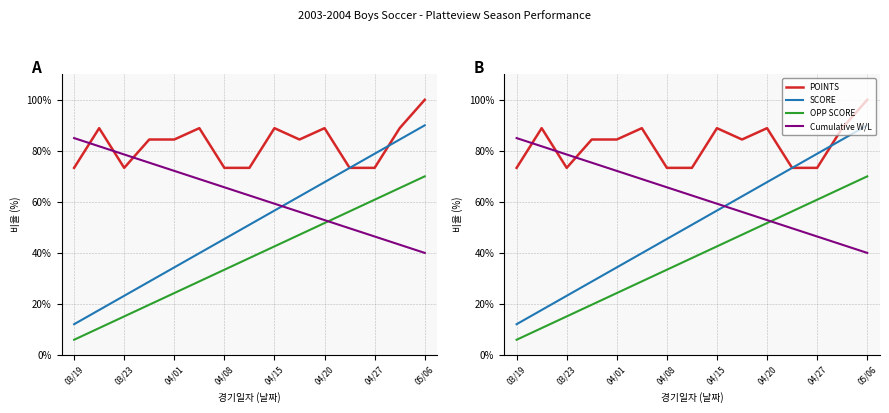

Rank the series by their average value, from lowest to highest.

OPP SCORE, SCORE, Cumulative W/L, POINTS